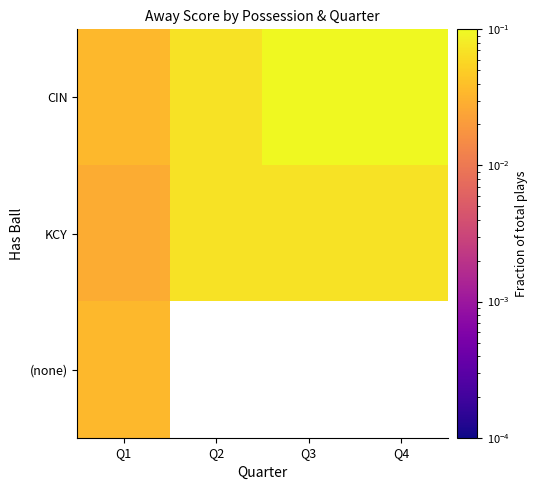

Is the value of CIN at Q3 greater than the value of (none) at Q3?

No